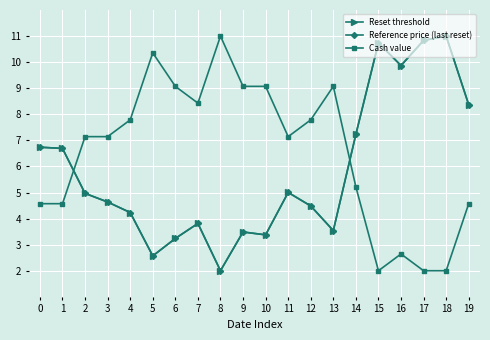

Which series has the largest total across all categories?

Cash value